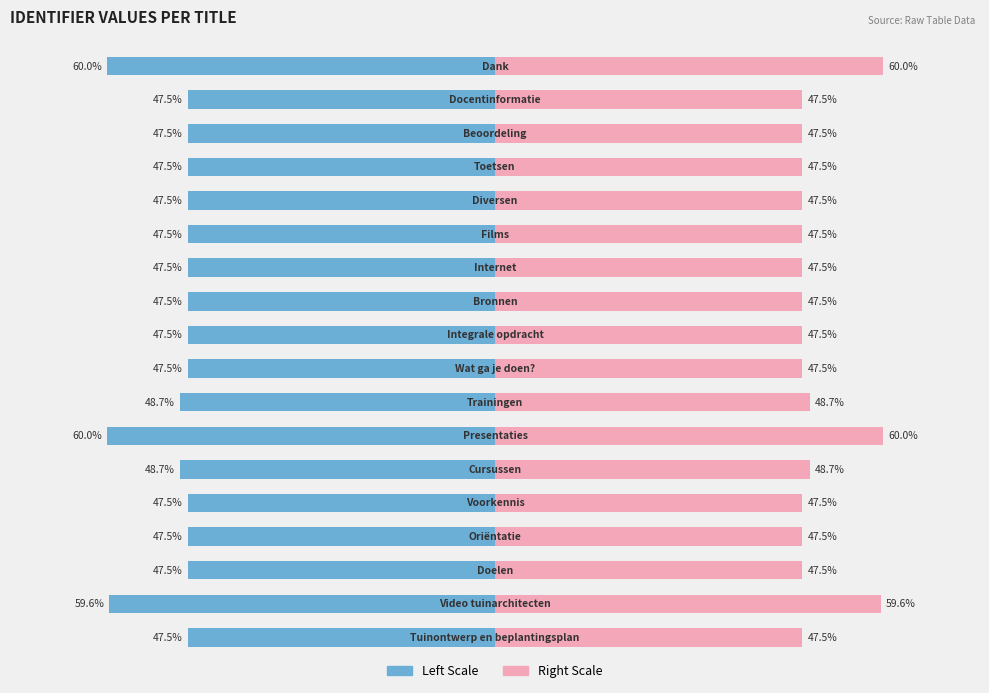

What is the maximum value shown in the chart?

60.0